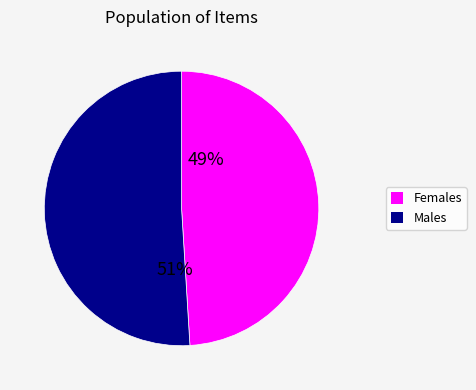

Which slice is the largest?

Males